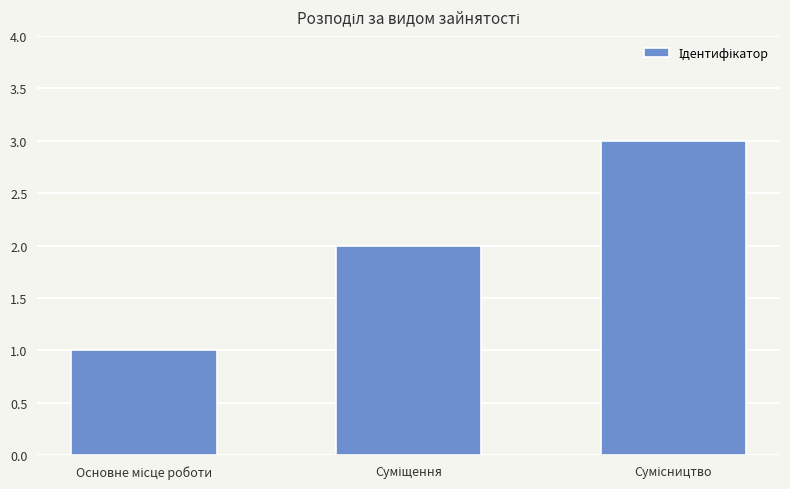

What is the greatest value displayed?

3